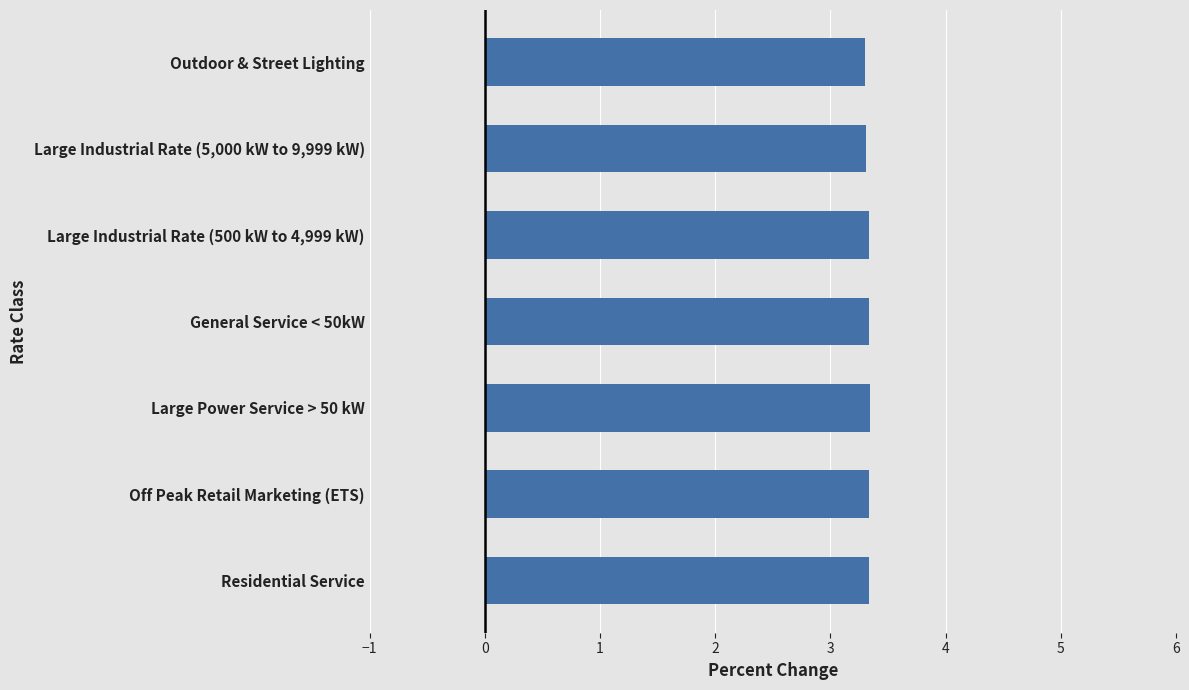

True or false: the data shows 1.8 at Large Industrial Rate (500 kW to 4,999 kW).

False